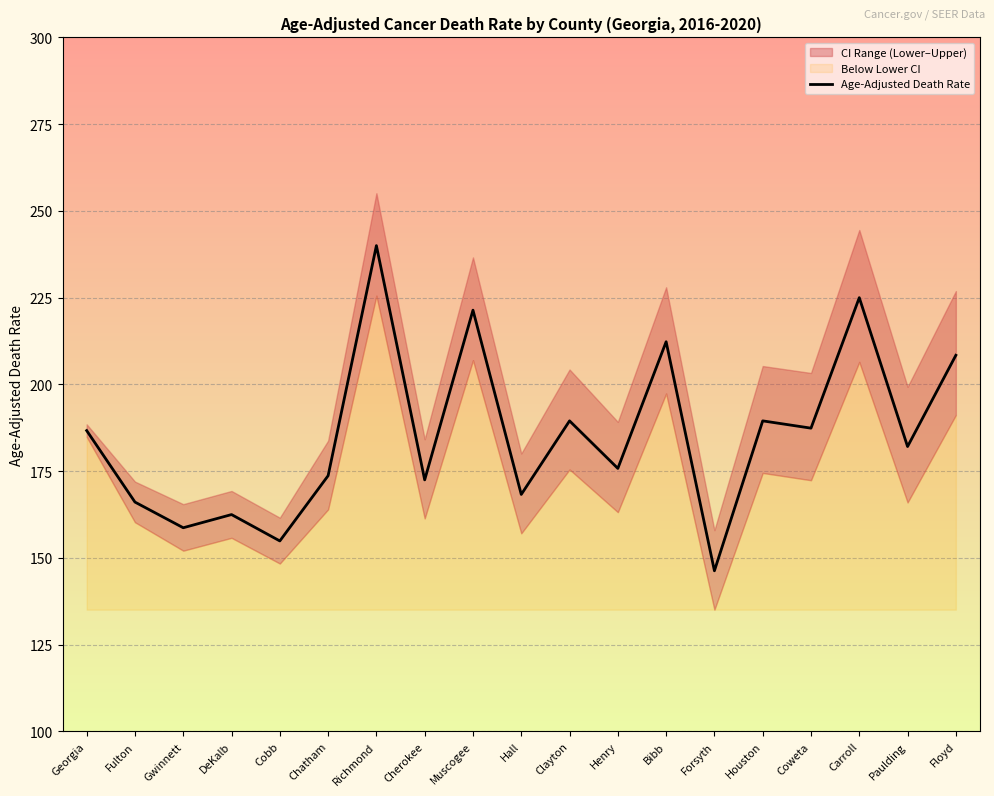

What is the minimum value for Age-Adjusted Death Rate?

146.3